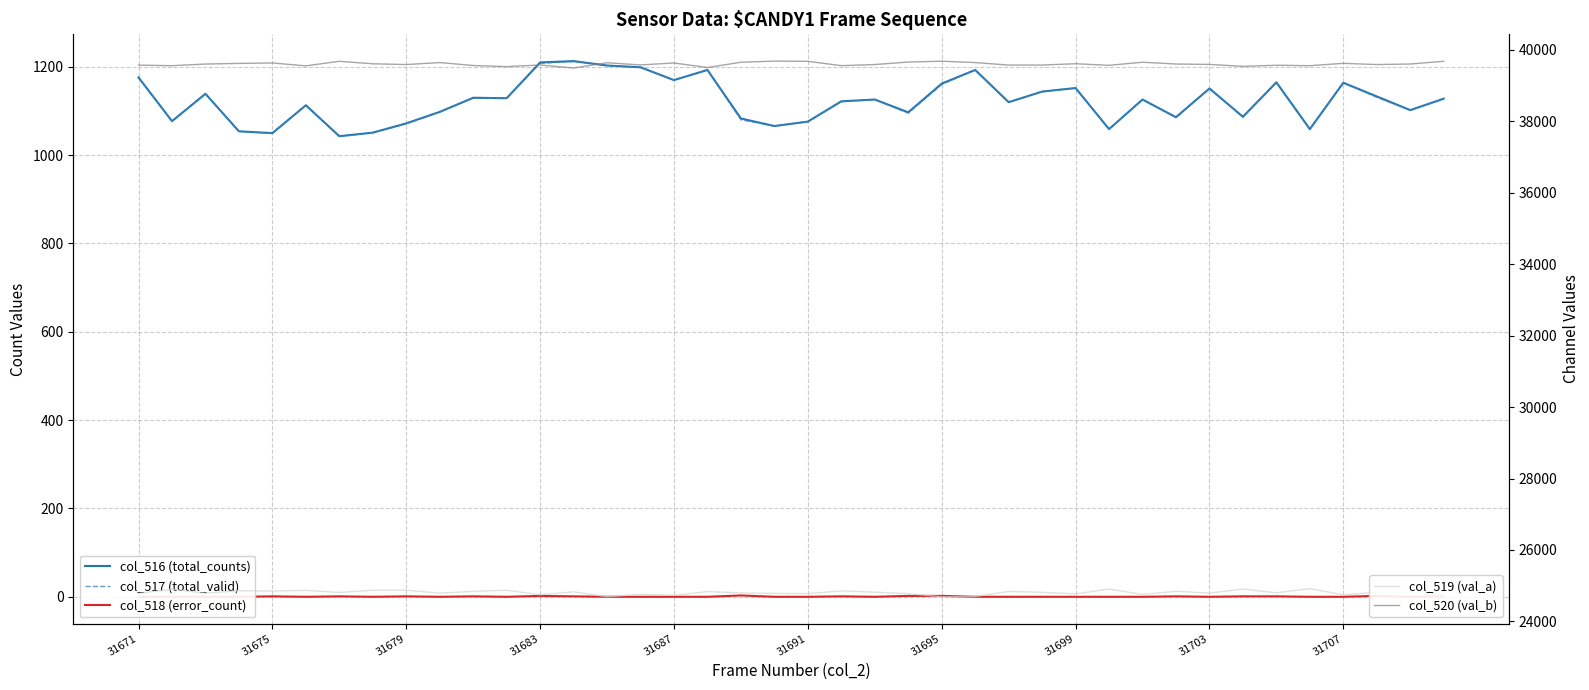

Rank the series at 39 from lowest to highest value.

col_518 (error_count), col_517 (total_valid), col_516 (total_counts), col_519 (val_a), col_520 (val_b)